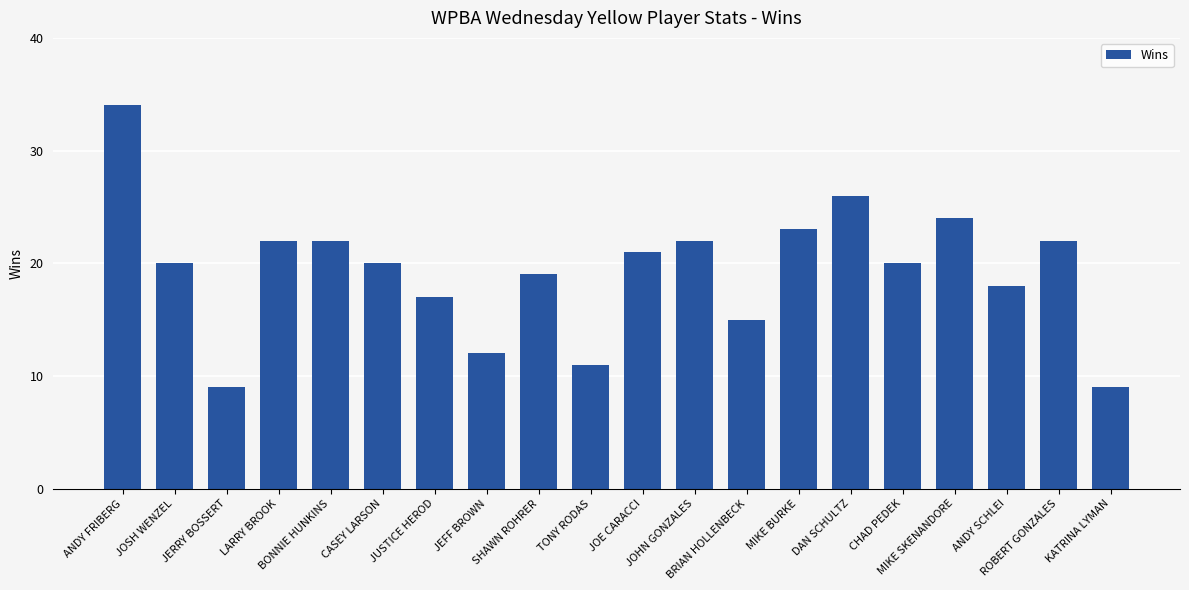

What is the ratio of the value at JOSH WENZEL to the value at TONY RODAS?

1.8